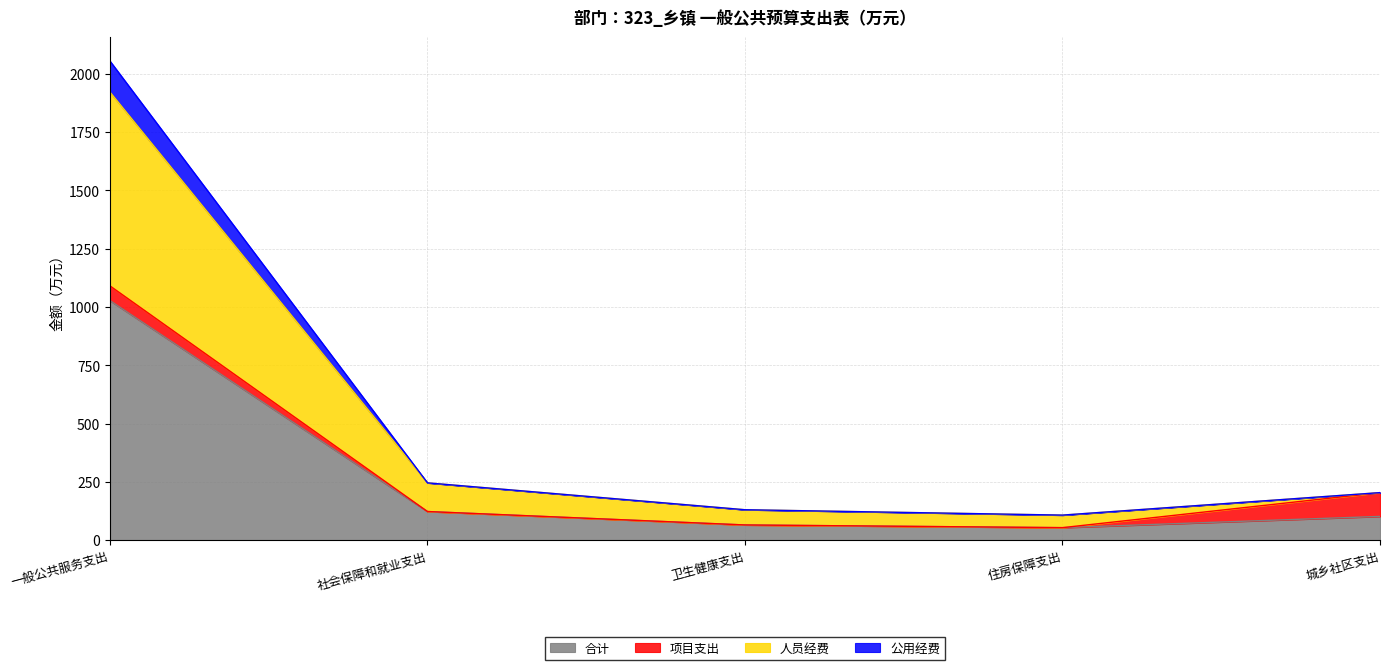

At which category is the sum across all series the highest?

一般公共服务支出